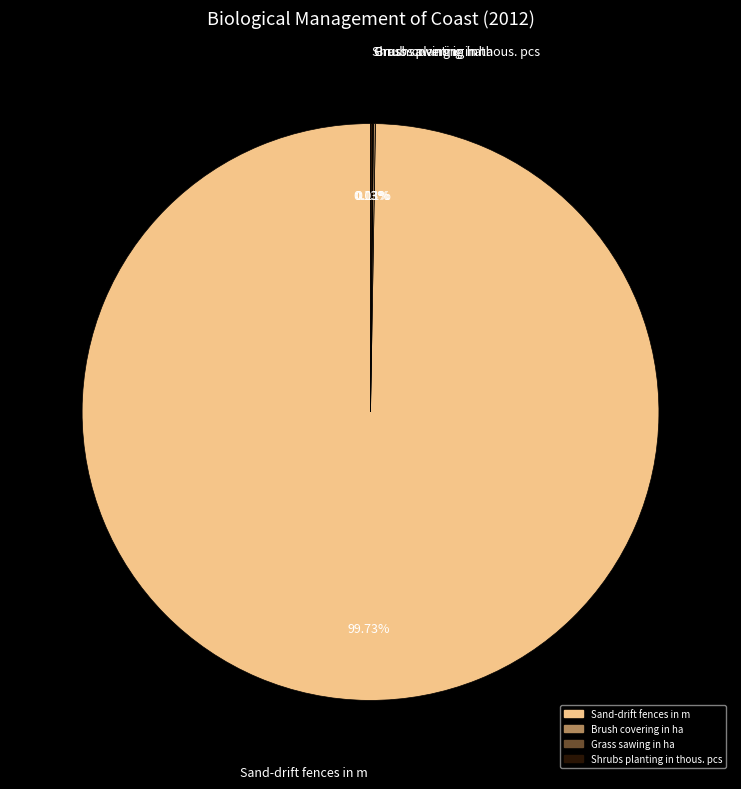

What is the largest slice in the pie chart?

Sand-drift fences in m